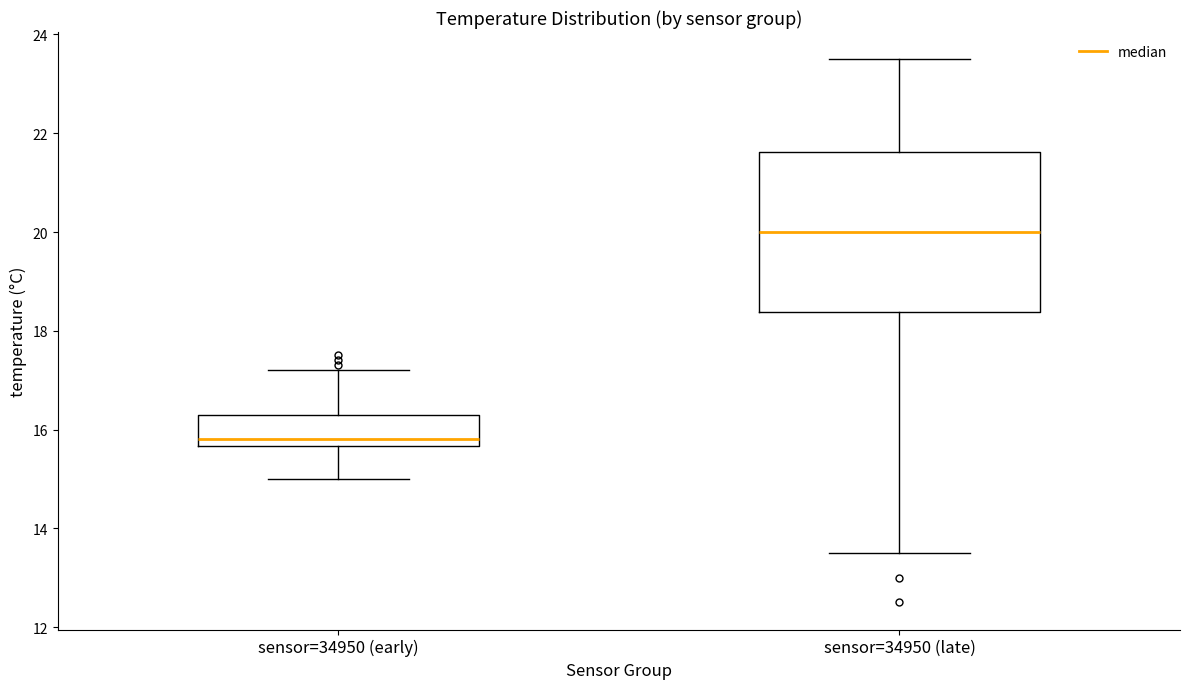

Comparing the boxes themselves (not the whiskers), which one is the tallest?

sensor=34950 (late)